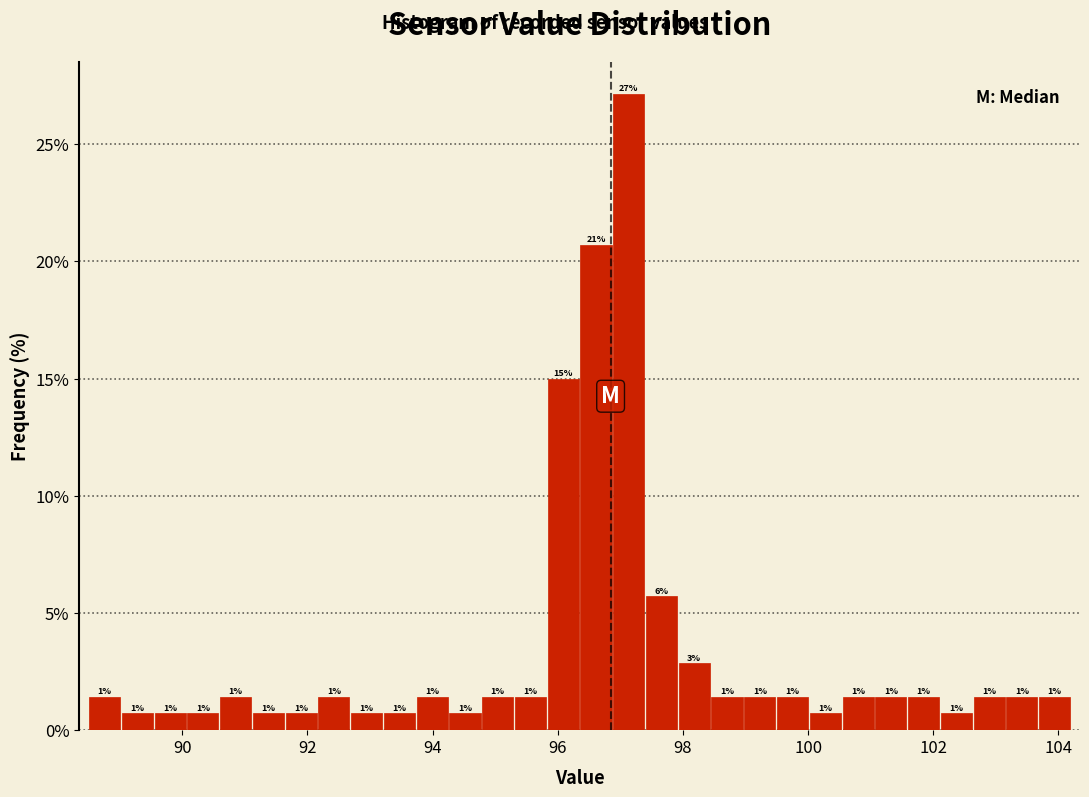

Read against the x-axis, roughly where is the centre of the tallest bar?

97.2